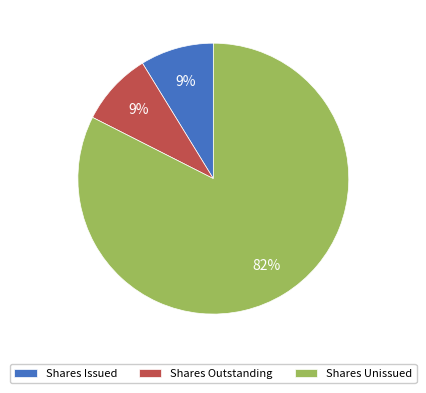

To the nearest percent, what is the average slice percentage?

33%